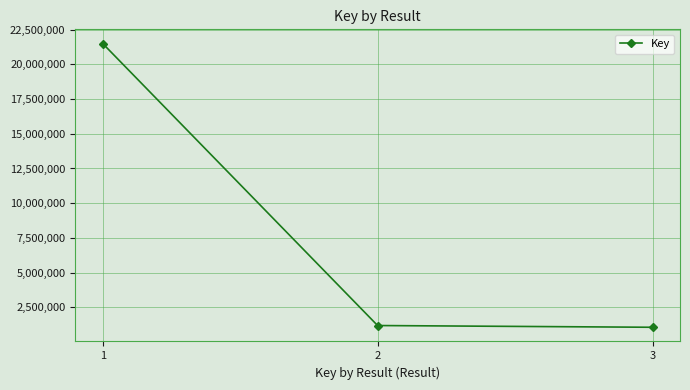

How many lines are shown in the chart?

1